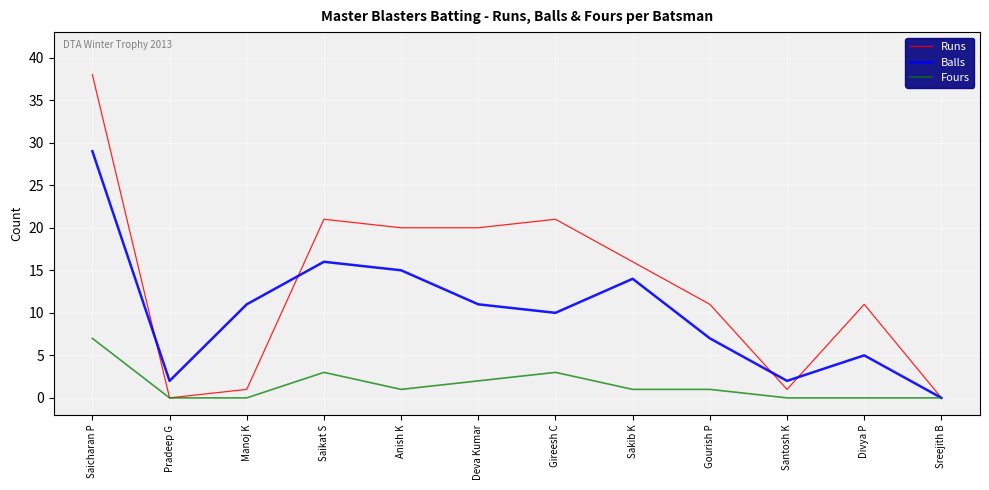

Where is the first local minimum for Runs?

Pradeep G